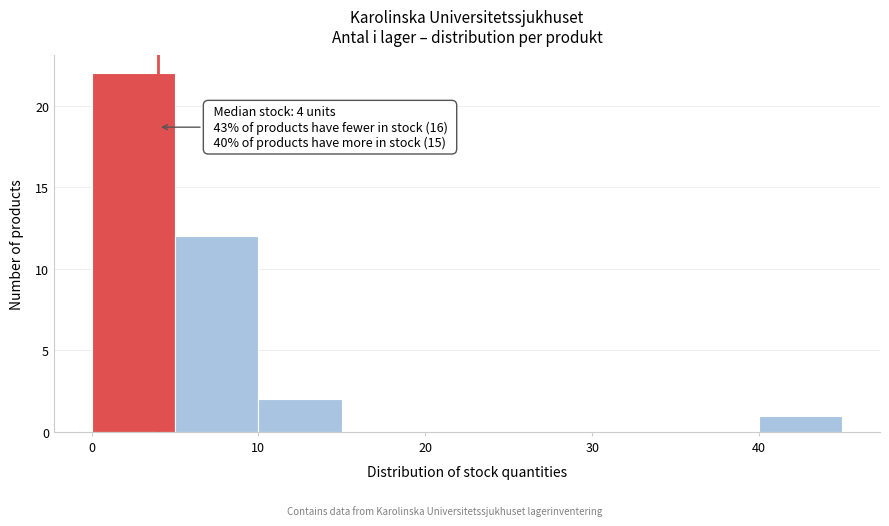

Over which range of the x-axis is the bar tallest?

0 to 5